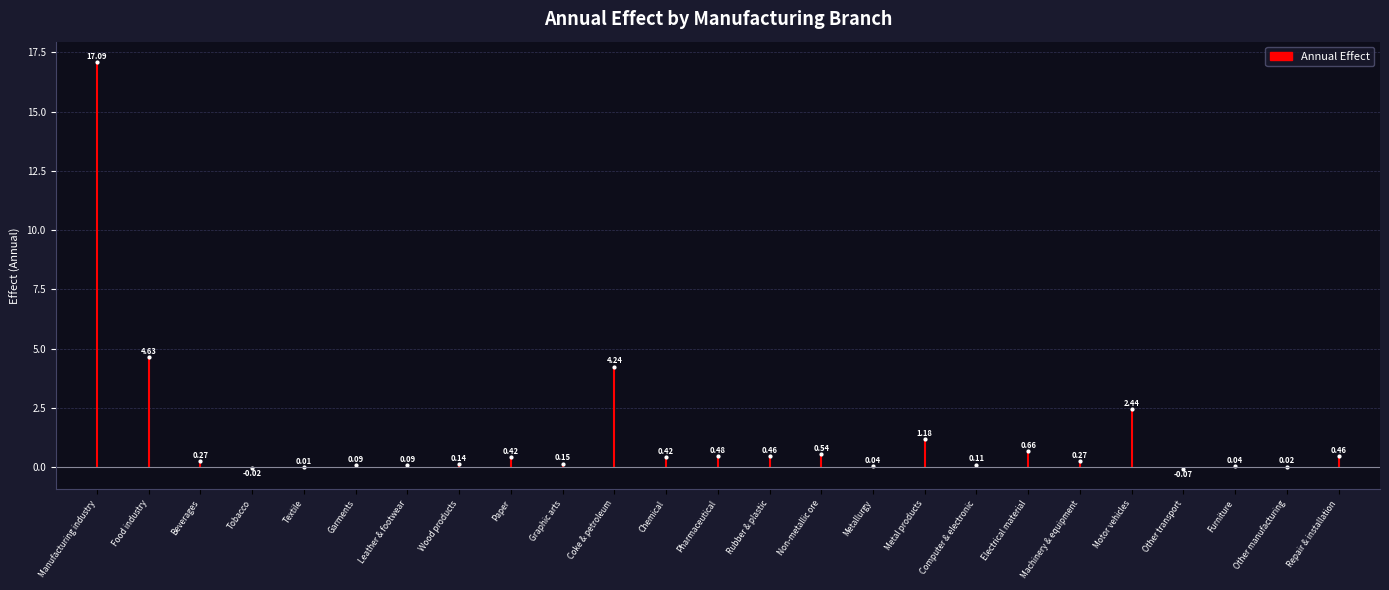

At which label is the value closest to 8?

Food industry